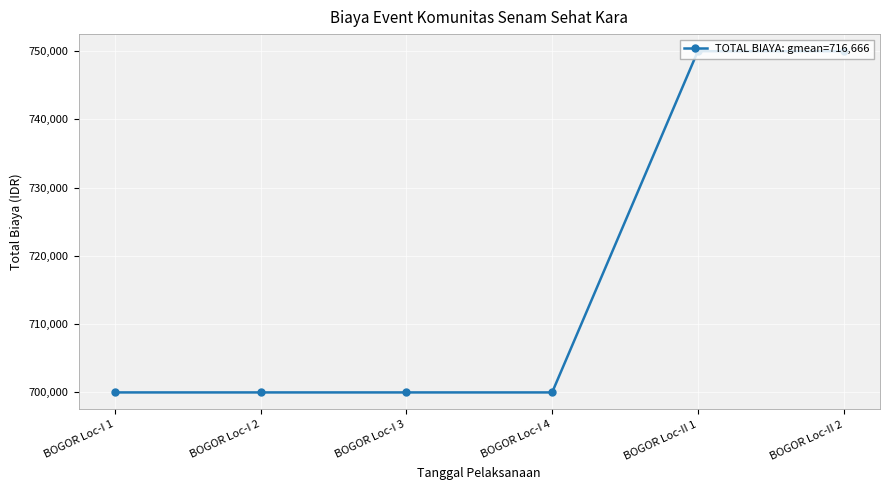

The chart shows a value of 989235 at BOGOR Loc-I 4. True or false?

False